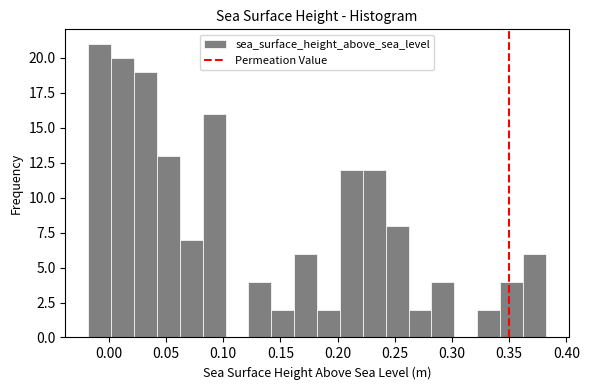

Reading left to right, list every bar in this chart as the range it spans on the x-axis followed by its height. Neither the bar edges nor the heights are printed on the chart, so give them approximately, as read against the axes.

-0.018 to 0.002: 21
0.002 to 0.022: 20
0.022 to 0.042: 19
0.042 to 0.062: 13
0.062 to 0.082: 7
0.082 to 0.102: 16
0.102 to 0.122: 0
0.122 to 0.142: 4
0.142 to 0.162: 2
0.162 to 0.182: 6
0.182 to 0.202: 2
0.202 to 0.222: 12
0.222 to 0.242: 12
0.242 to 0.262: 8
0.262 to 0.282: 2
0.282 to 0.302: 4
0.302 to 0.322: 0
0.322 to 0.342: 2
0.342 to 0.362: 4
0.362 to 0.382: 6